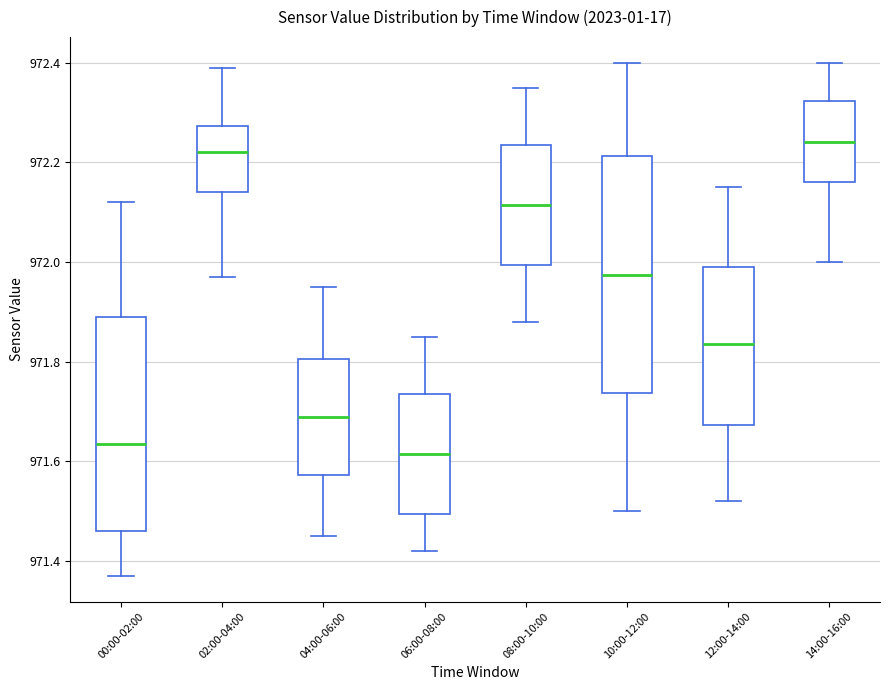

Reading left to right, read every box against the y-axis: the position of its median line, the range the box covers, and the ends of its whiskers. The values are not printed on the chart, so give them approximately, as read against the axis.

00:00-02:00: median 971.64, box 971.46 to 971.90, whiskers 971.38 to 972.12
02:00-04:00: median 972.22, box 972.14 to 972.28, whiskers 971.98 to 972.40
04:00-06:00: median 971.70, box 971.58 to 971.80, whiskers 971.46 to 971.96
06:00-08:00: median 971.62, box 971.50 to 971.74, whiskers 971.42 to 971.86
08:00-10:00: median 972.12, box 972.00 to 972.24, whiskers 971.88 to 972.36
10:00-12:00: median 971.98, box 971.74 to 972.22, whiskers 971.50 to 972.40
12:00-14:00: median 971.84, box 971.68 to 972.00, whiskers 971.52 to 972.16
14:00-16:00: median 972.24, box 972.16 to 972.32, whiskers 972.00 to 972.40